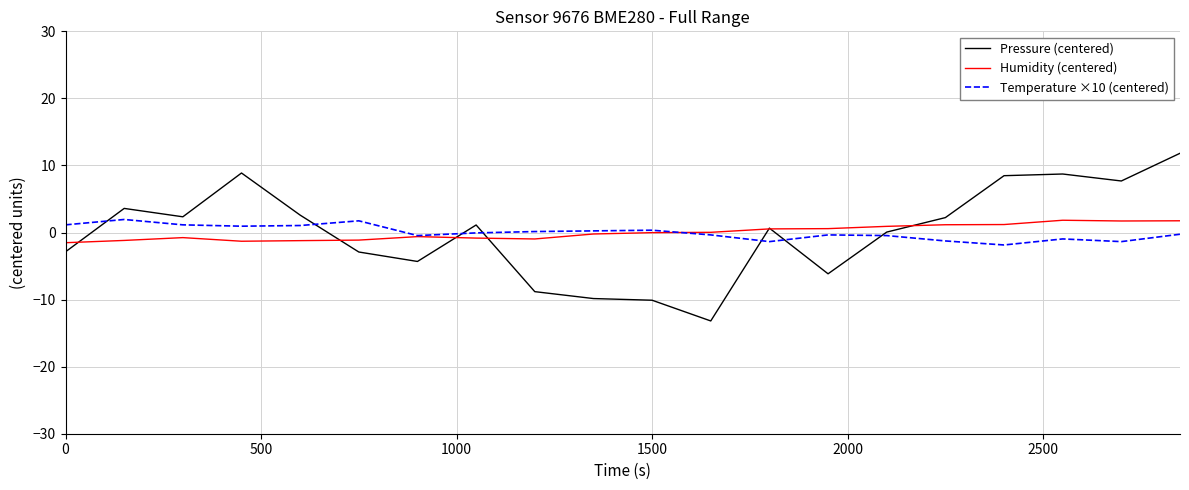

What is the lowest value of the Temperature ×10 (centered) series?

-1.9